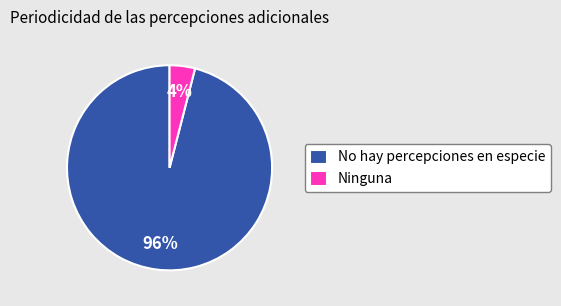

How many slices are in this pie chart?

2